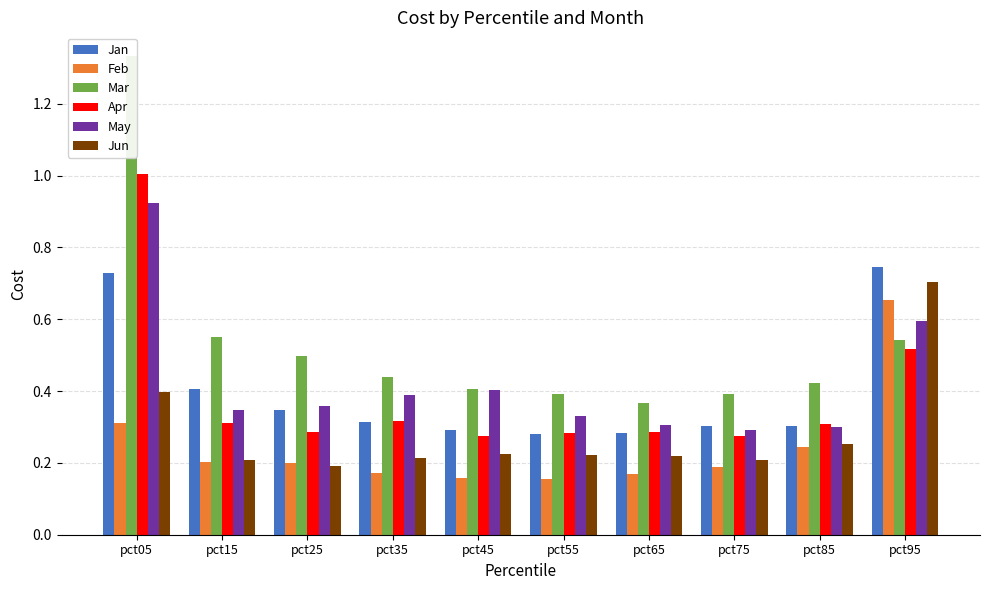

The Jan series shows 0.3 at pct35. True or false?

True